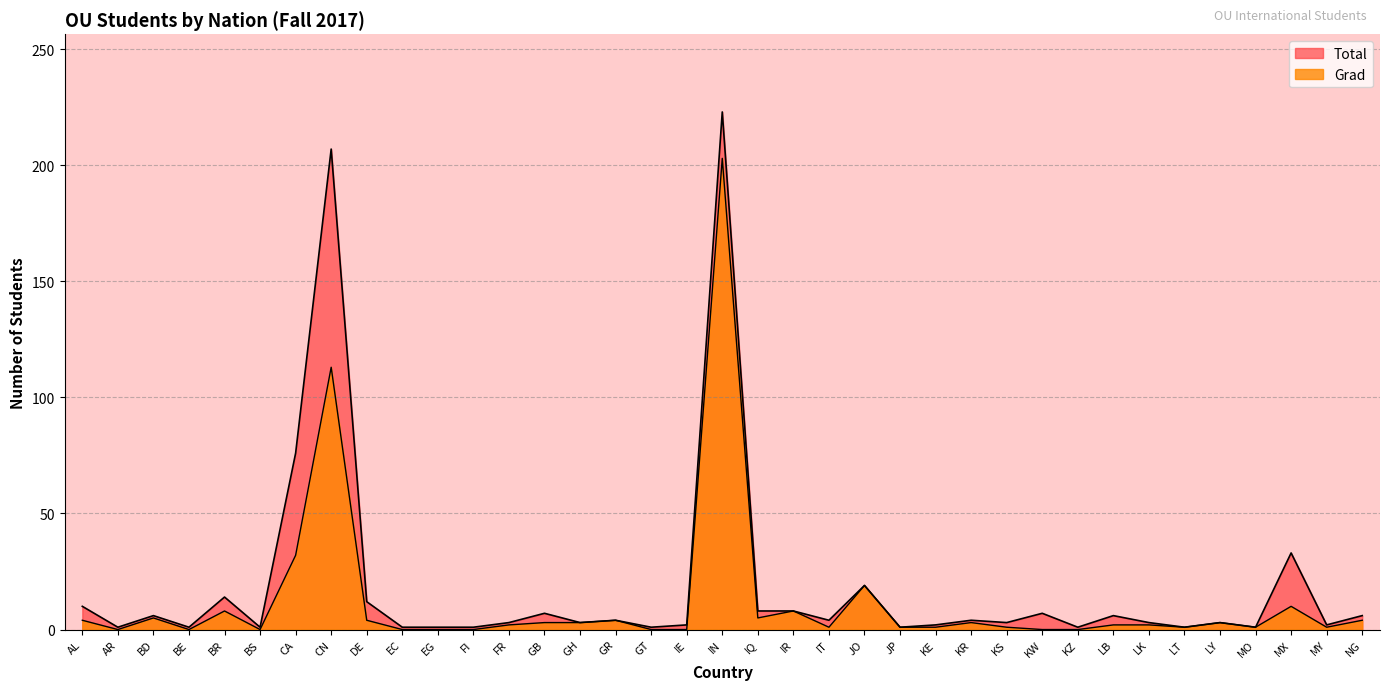

What is the sum of the Grad values at JP and LK?

3